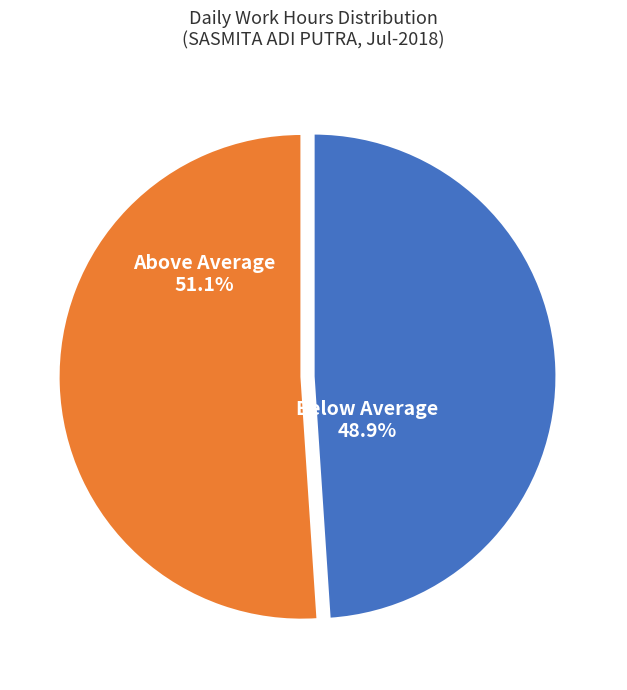

How many segments does this pie chart have?

2